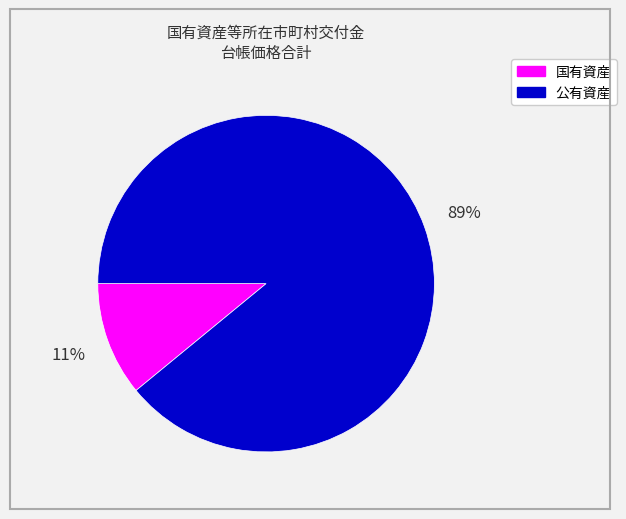

The 国有資産 slice represents 6% of the pie. True or false?

False